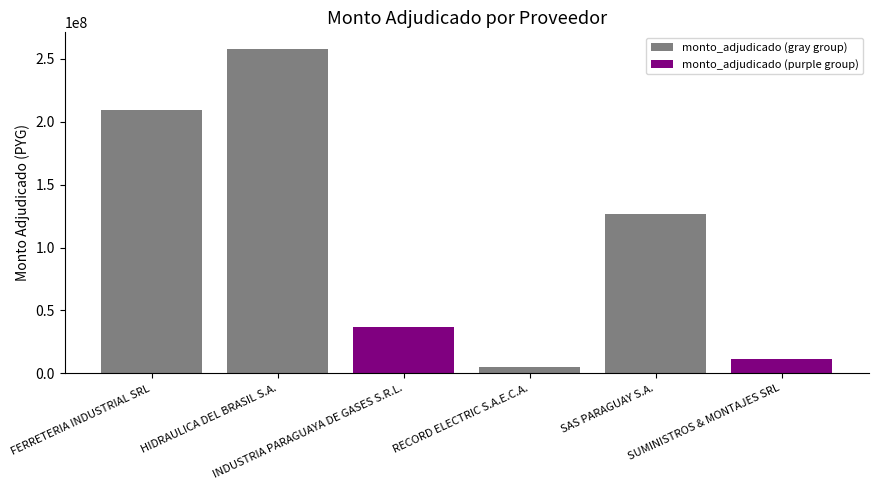

How many categories are shown in the chart?

1